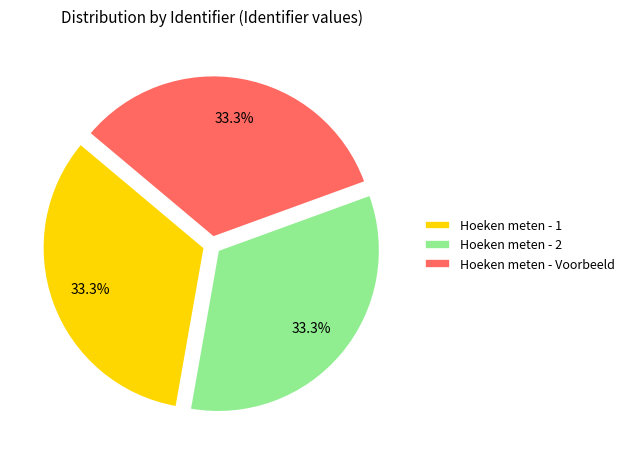

To the nearest percent, what portion does Hoeken meten - 1 represent?

33%